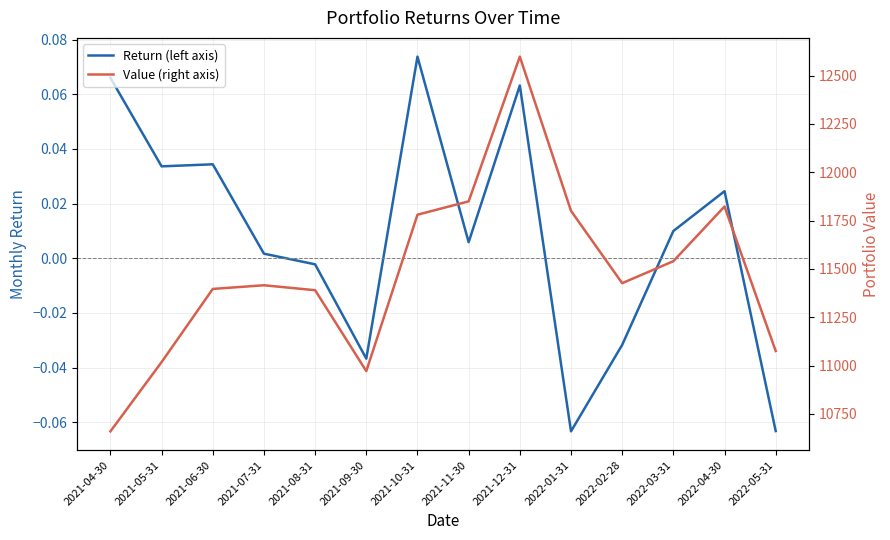

What is the difference between the Value (right axis) values at 2021-05-31 and 2022-05-31?

57.5